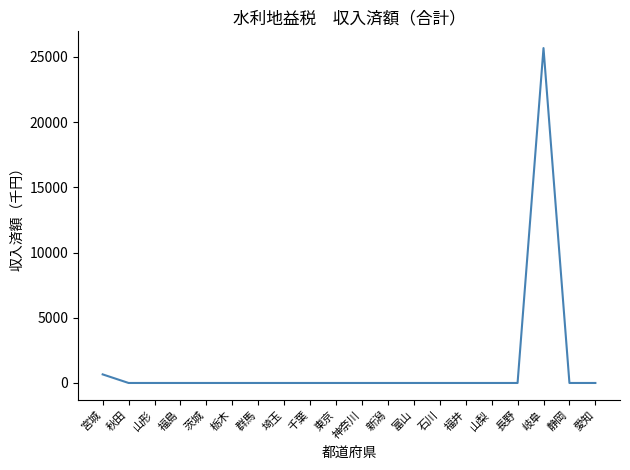

Between 富山 and 宮城, which is larger?

宮城